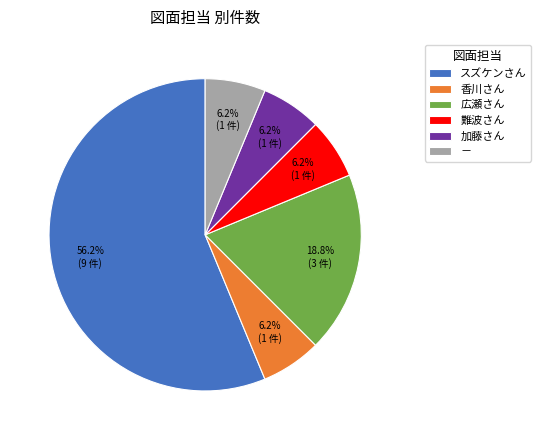

The 加藤さん slice represents 1% of the pie. True or false?

False